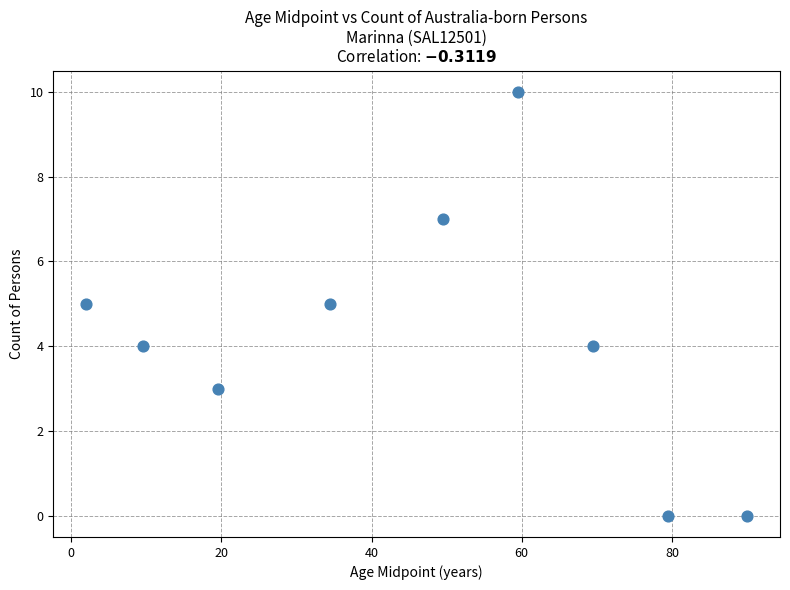

What is the average Y value?

4